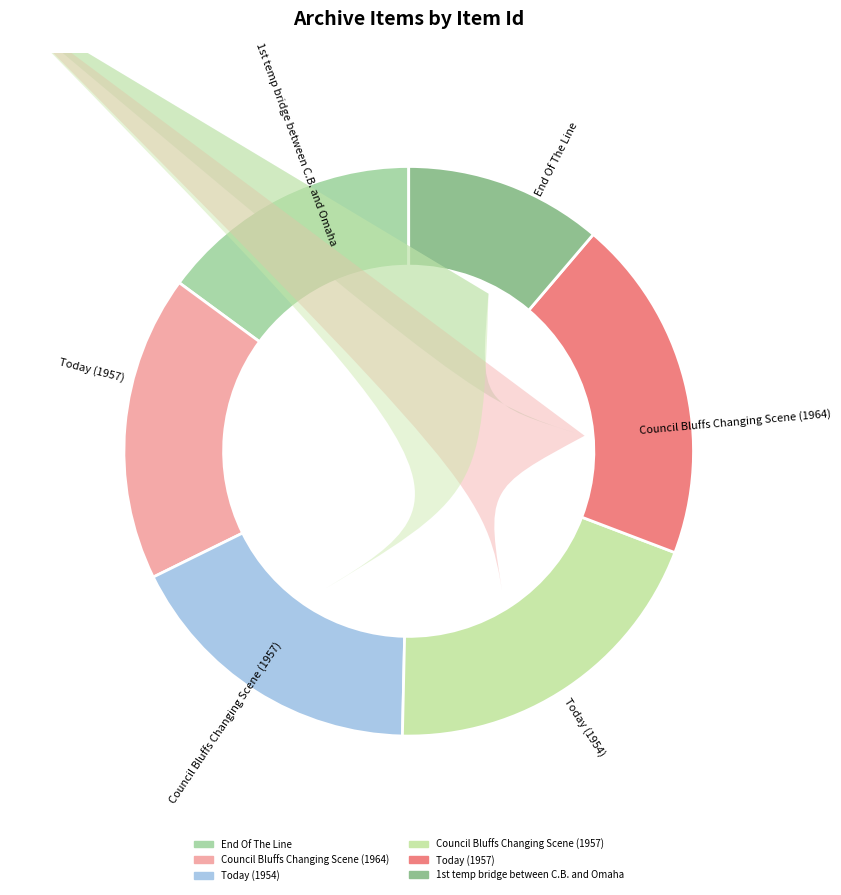

Is Council Bluffs Changing Scene (1964) the majority of the pie?

No